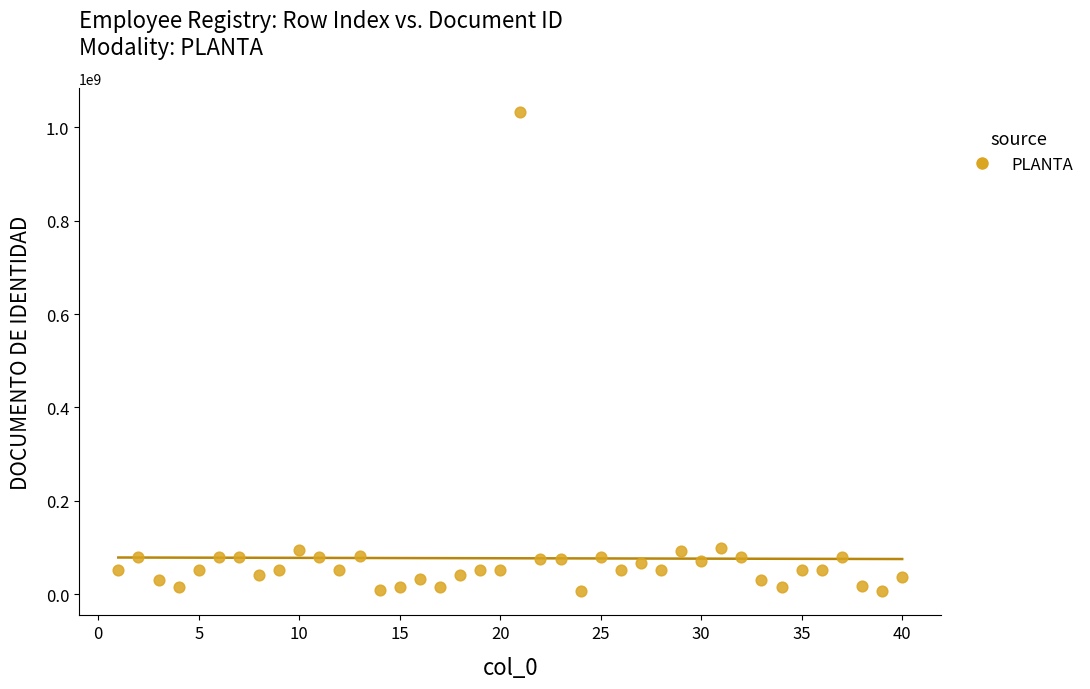

What is the range of X values (max minus min)?

39